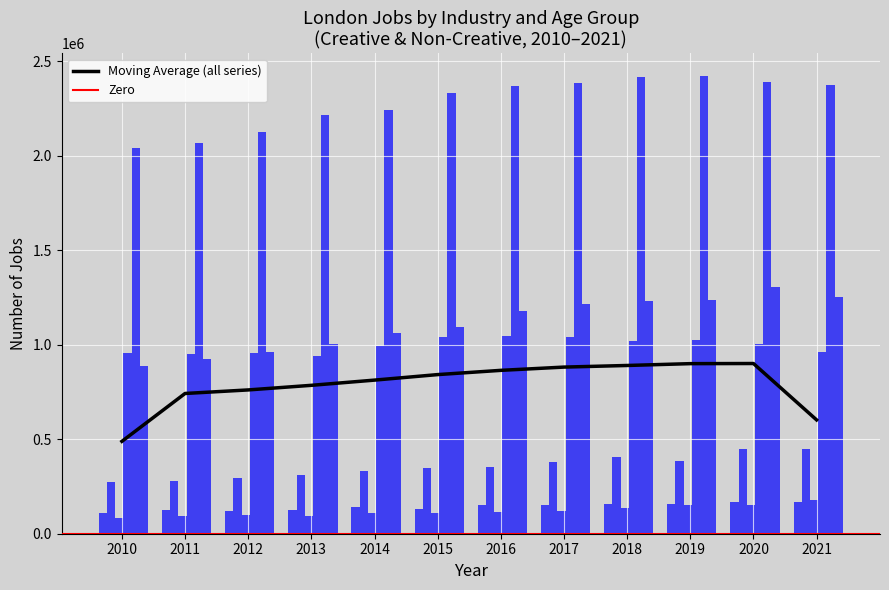

How many distinct data groups are displayed?

6